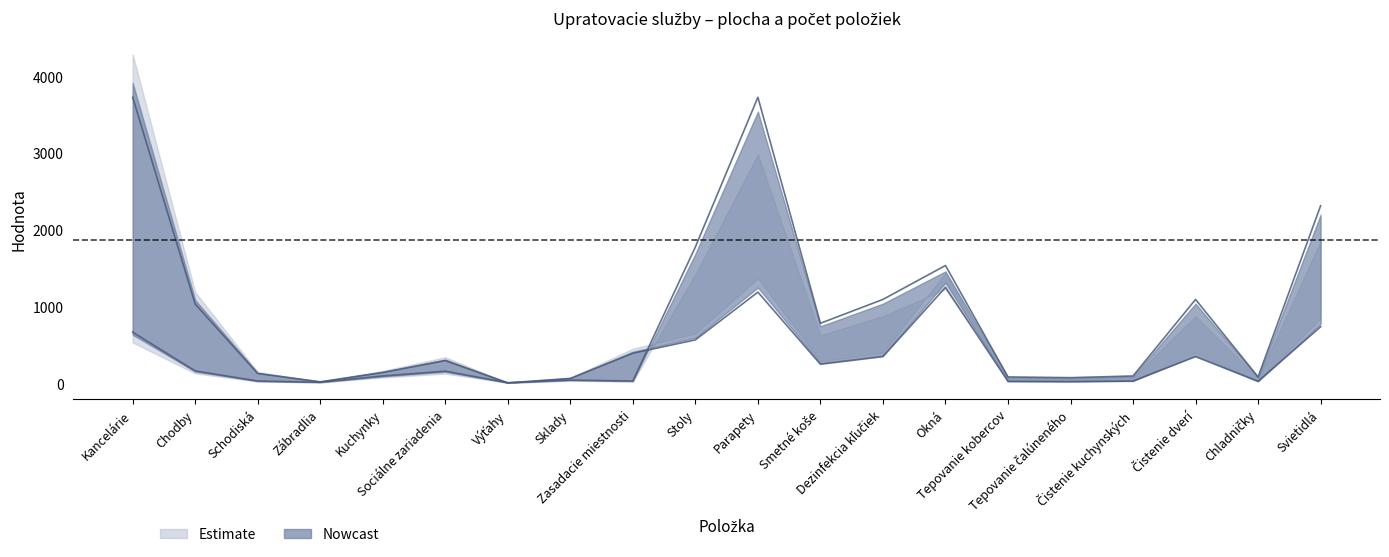

Which series ends up on top after the final intersection of Plocha/množstvo and Počet?

Počet